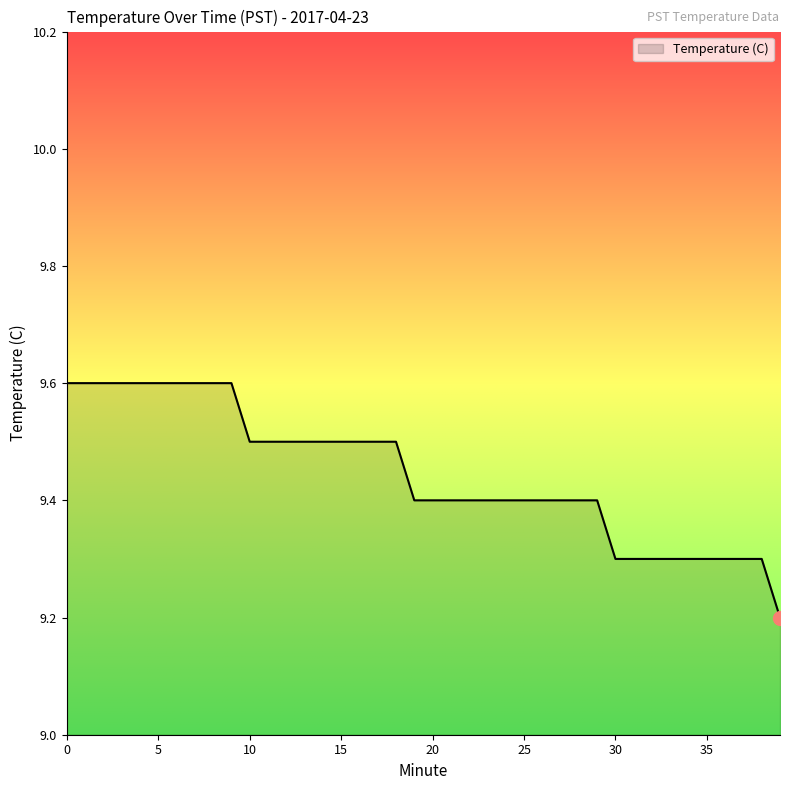

What is the difference between the maximum and minimum values?

0.4